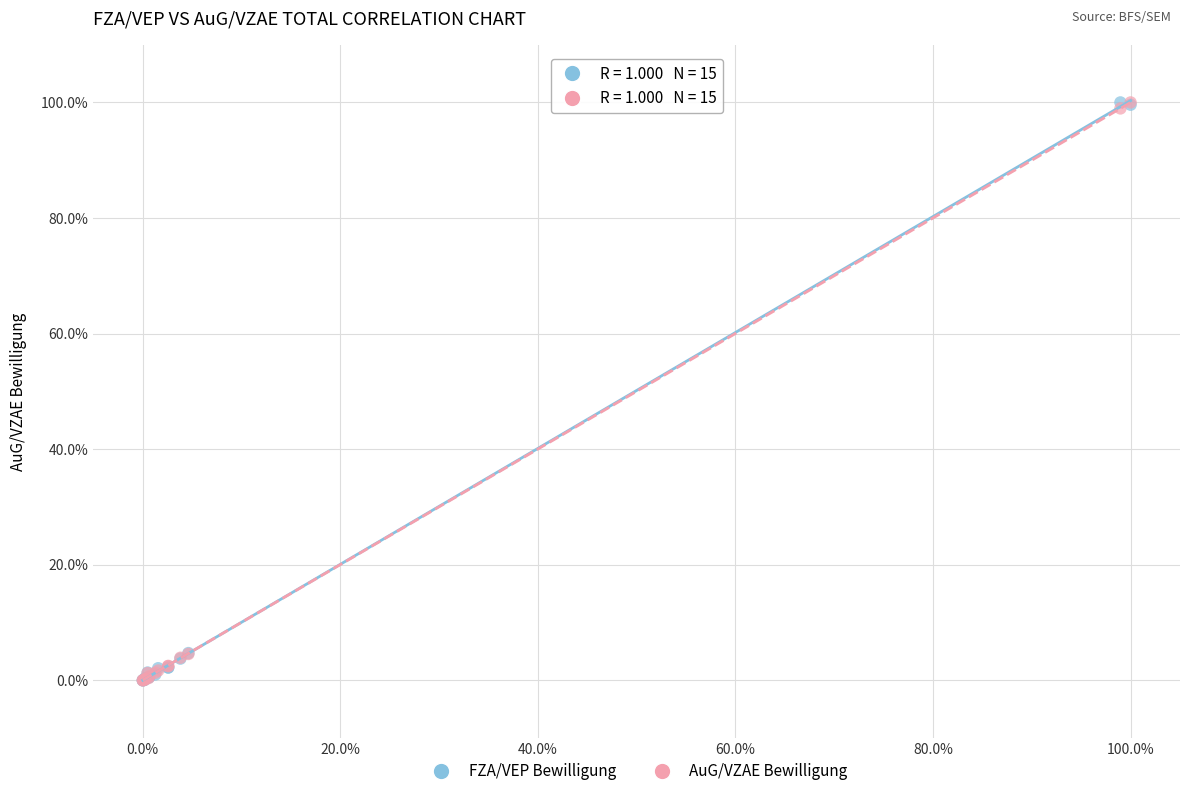

What are all the series names shown in the legend?

FZA/VEP Bewilligung, AuG/VZAE Bewilligung